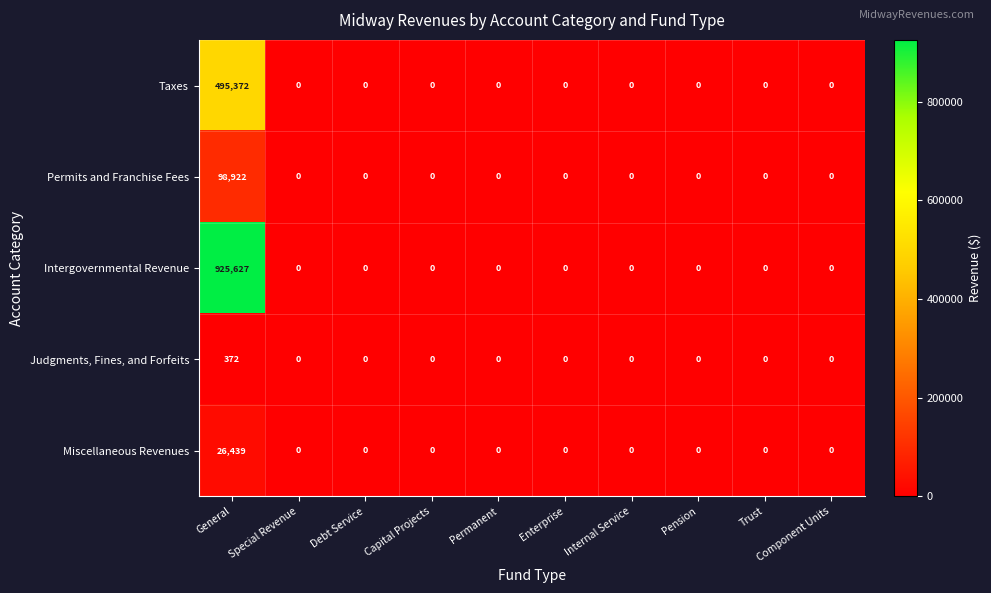

Which series has the widest spread of values?

Intergovernmental Revenue